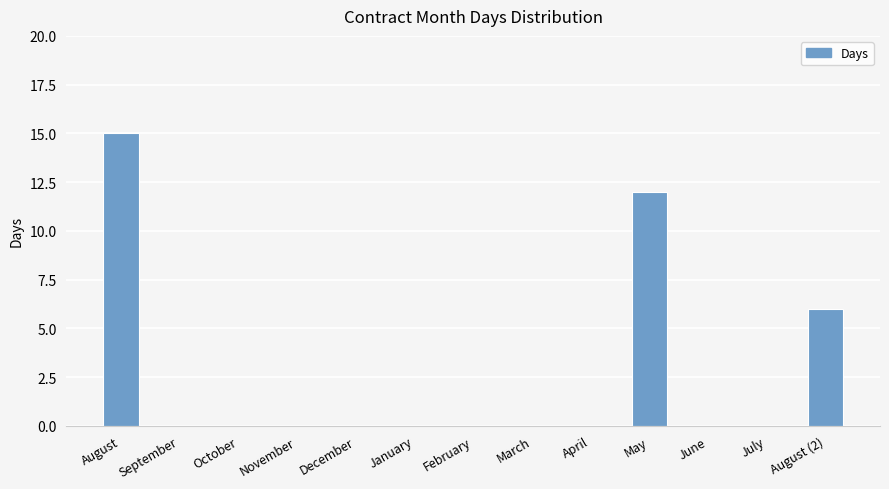

Are the bars horizontal?

No